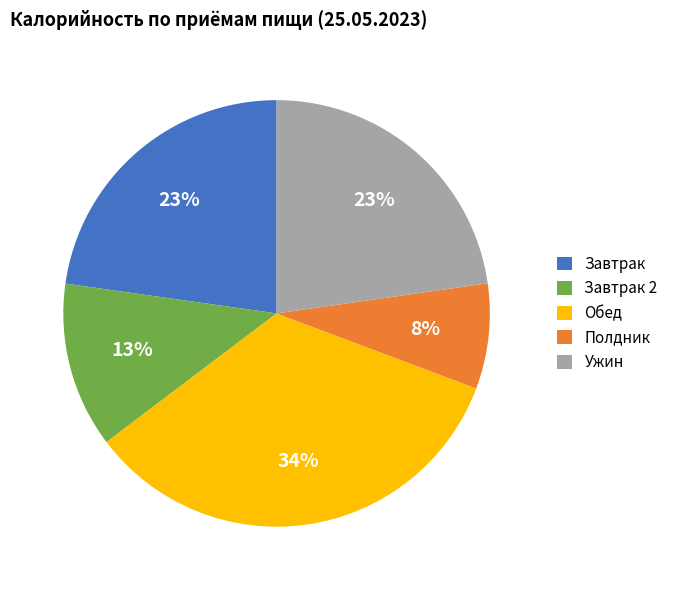

The Ужин slice represents 8% of the pie. True or false?

False